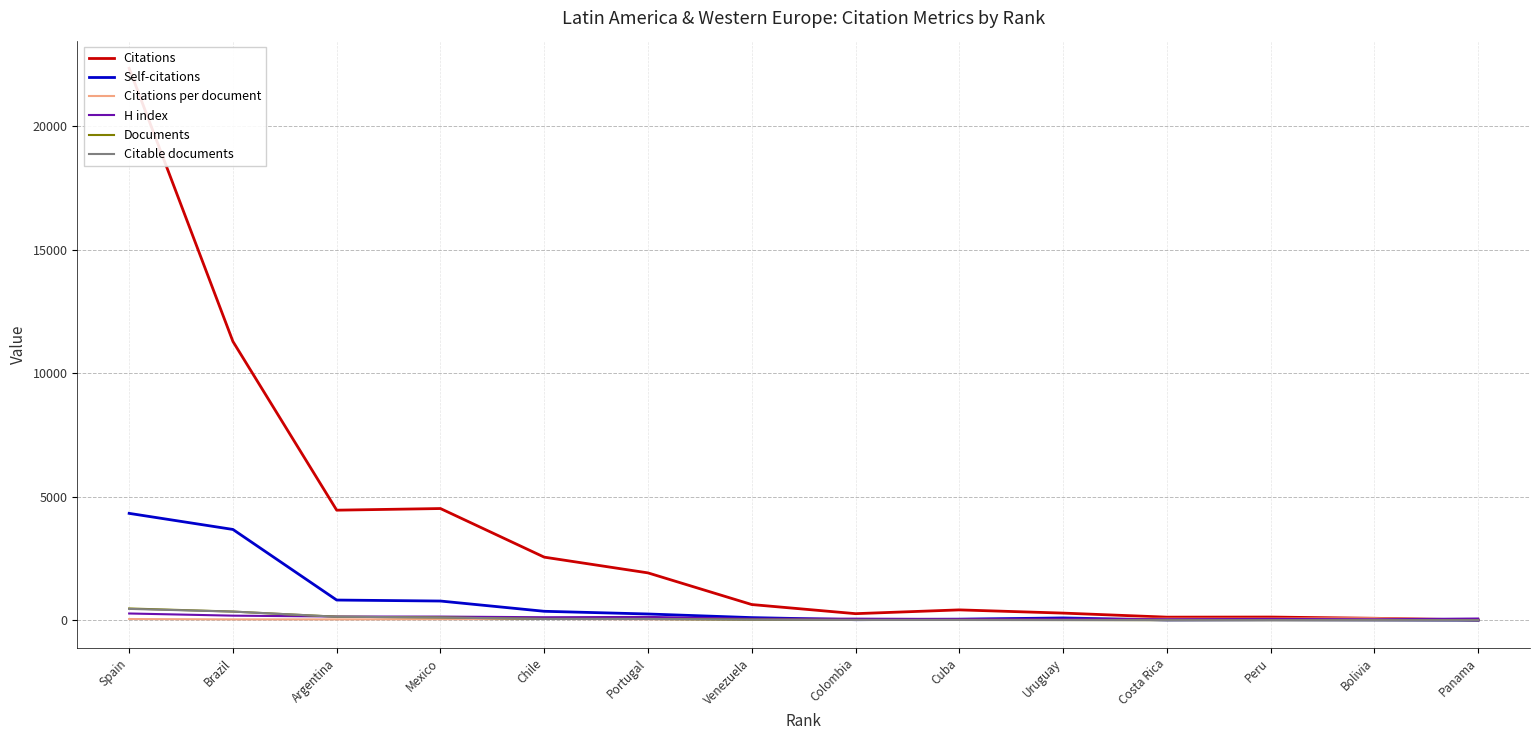

What value does the Citable documents series have at Panama?

1.0